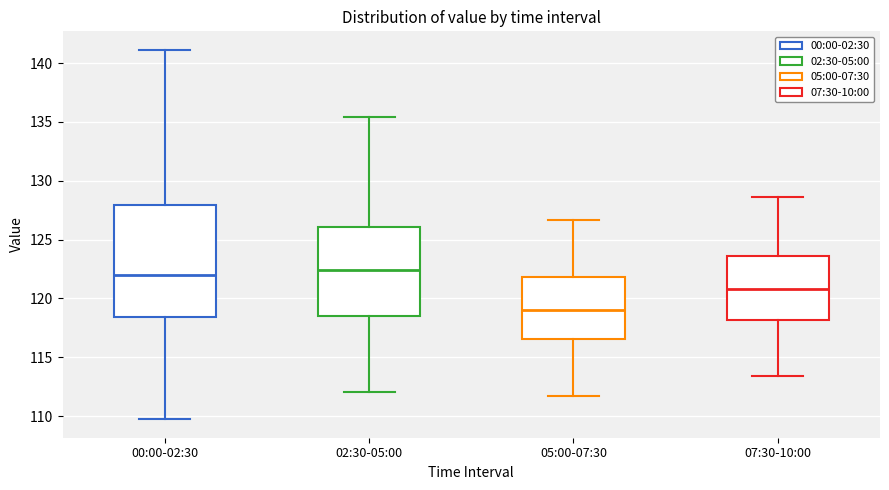

Where does the median line of the box for 02:30-05:00 sit on the y-axis? The values are not printed on the chart, so give them approximately, as read against the axis.

122.5